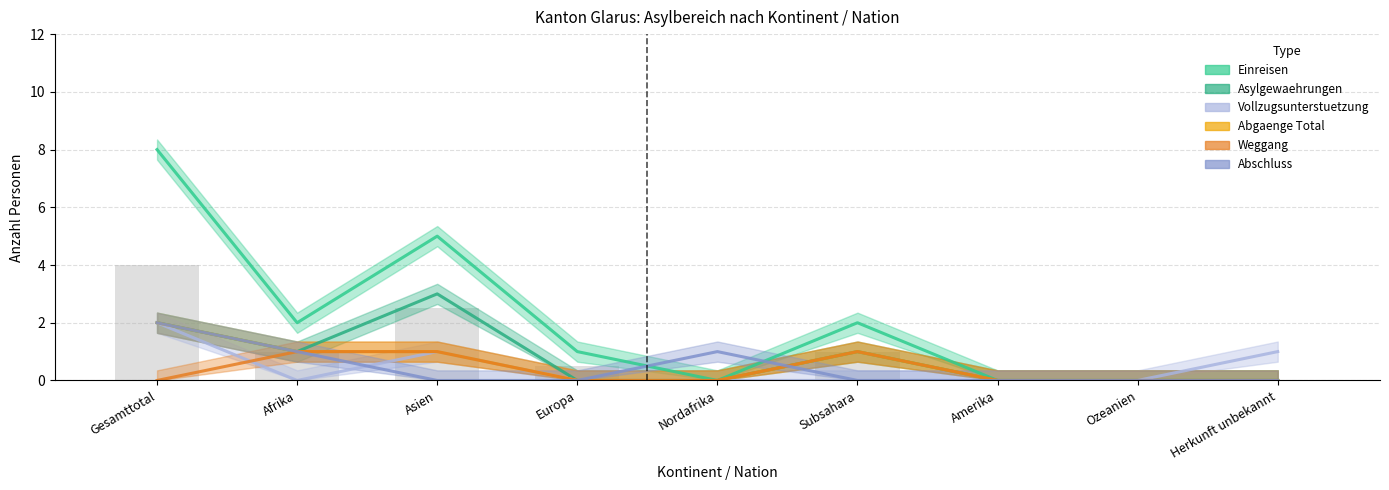

At which label does Vollzugsunterstuetzung reach its peak?

Gesamttotal